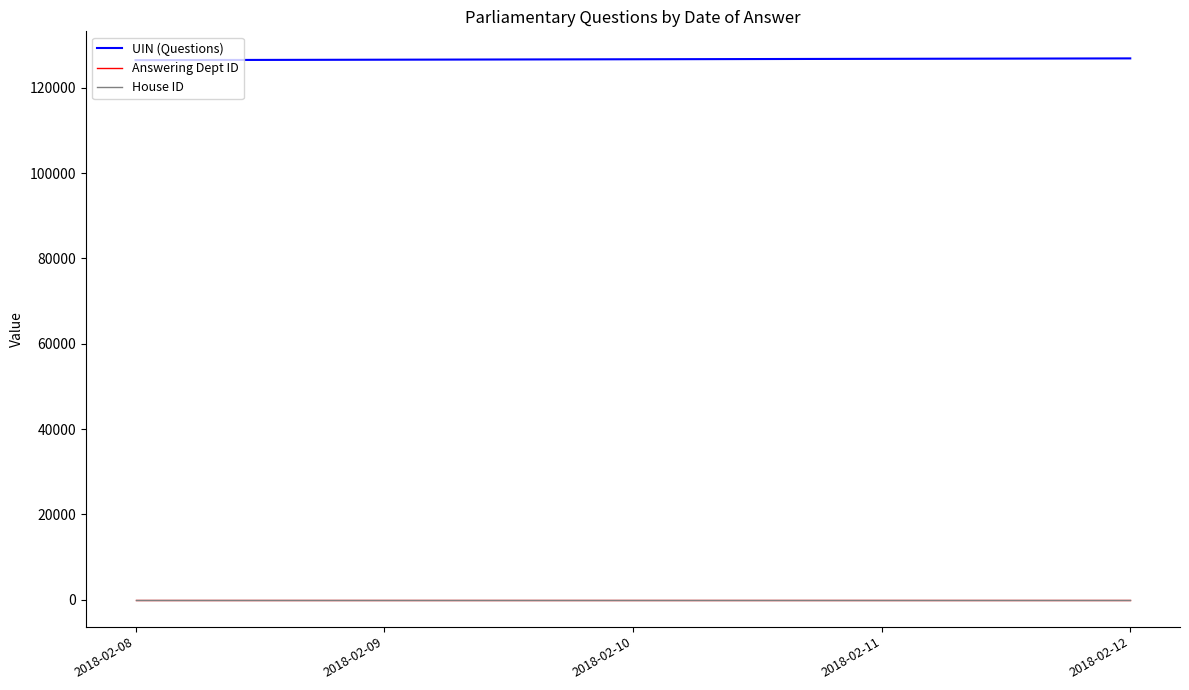

List the series in order of their peak value, highest first.

UIN (Questions), Answering Dept ID, House ID